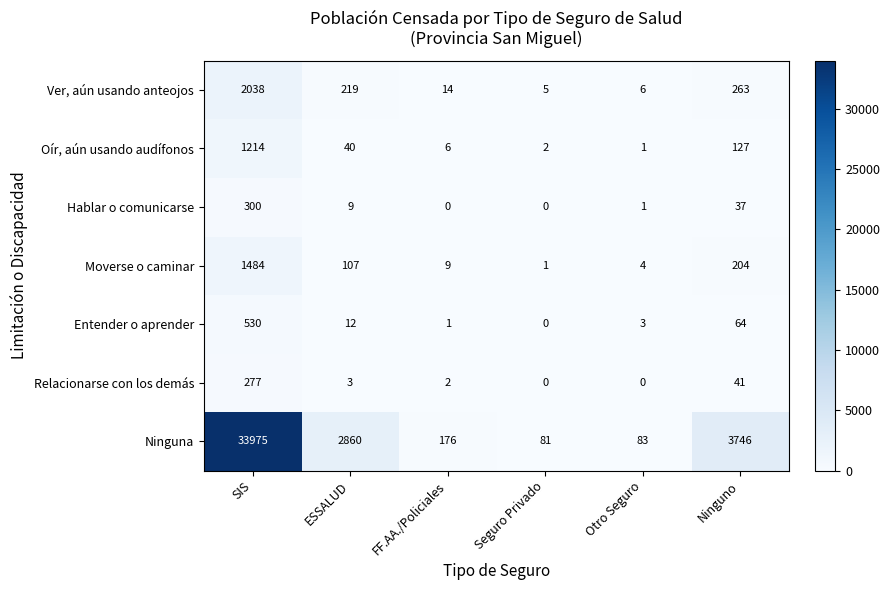

How many categories are shown in the chart?

6